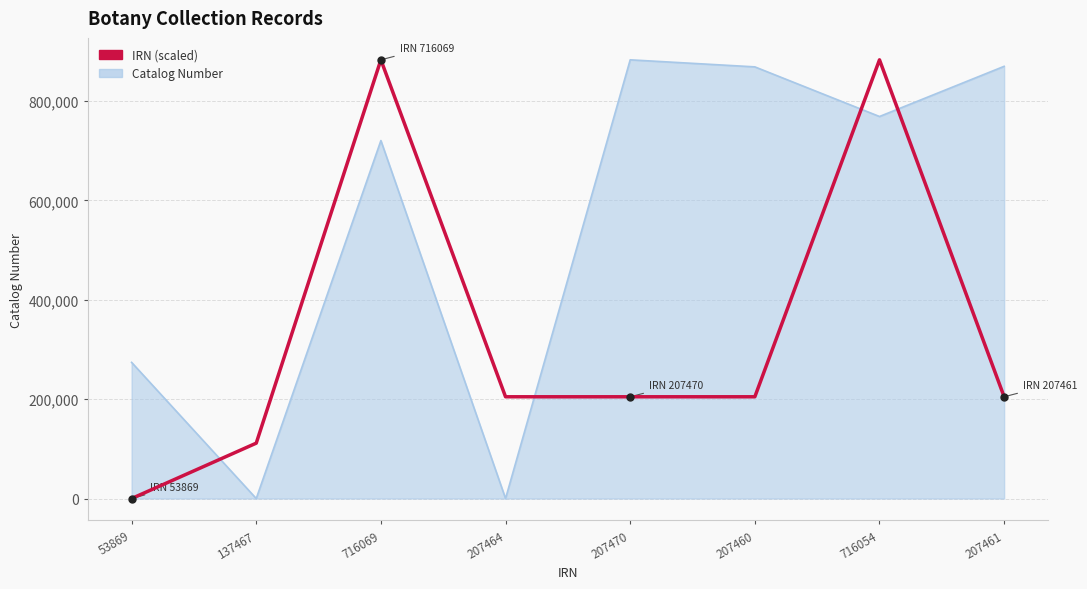

True or false: IRN (scaled) has a value of 1480741.7 at 716054.

False